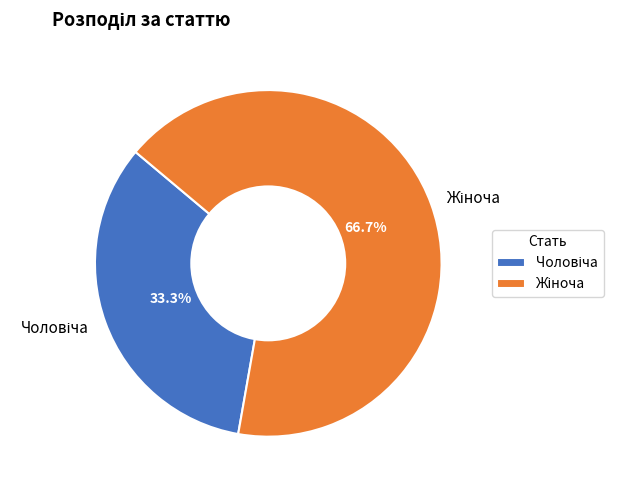

Does any single category account for the majority?

Yes